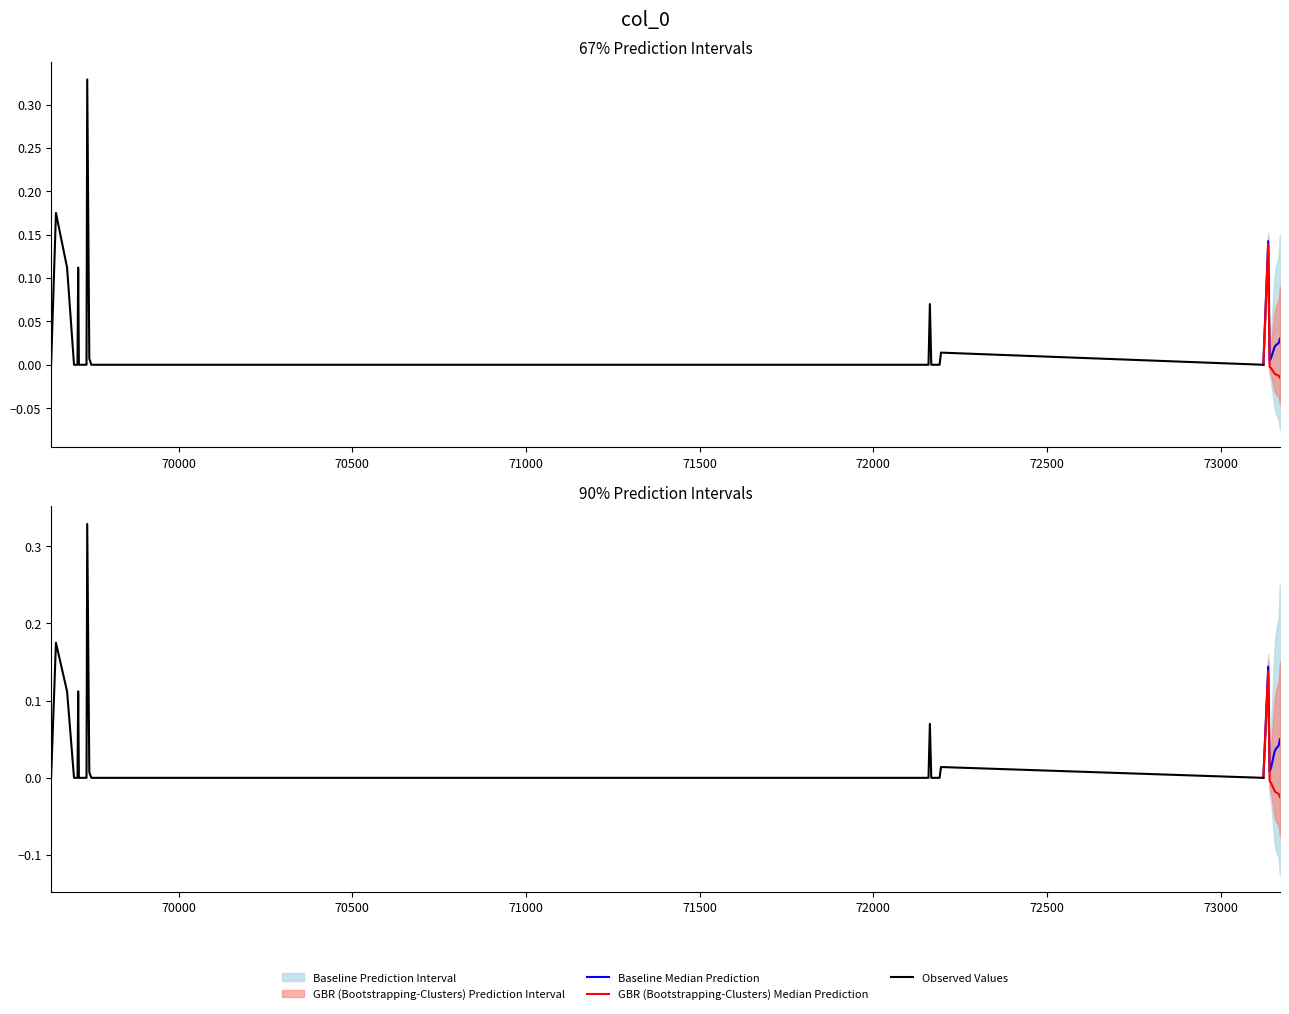

How many interior local peaks (higher than both neighbors) does the data have?

6